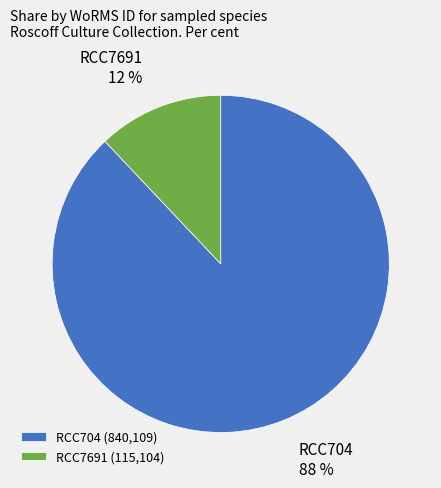

How many segments does this pie chart have?

2